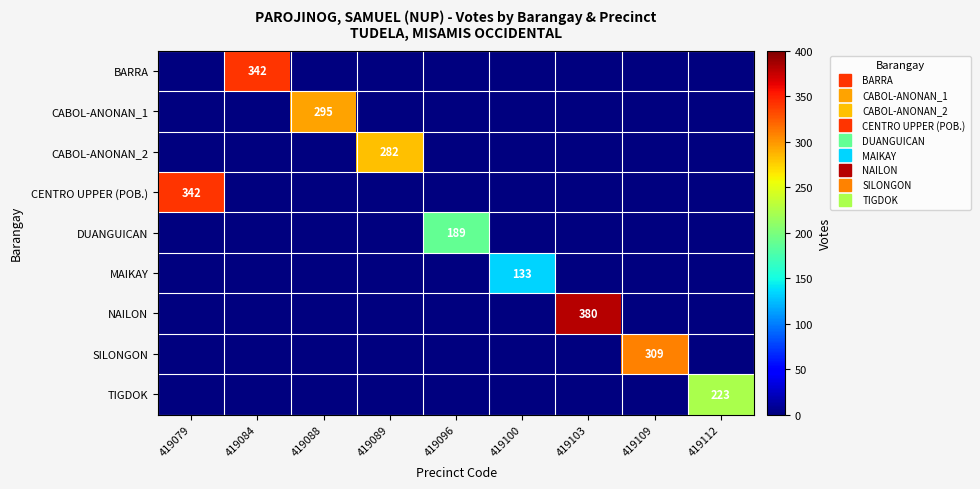

At how many categories does at least one series exceed 62?

9